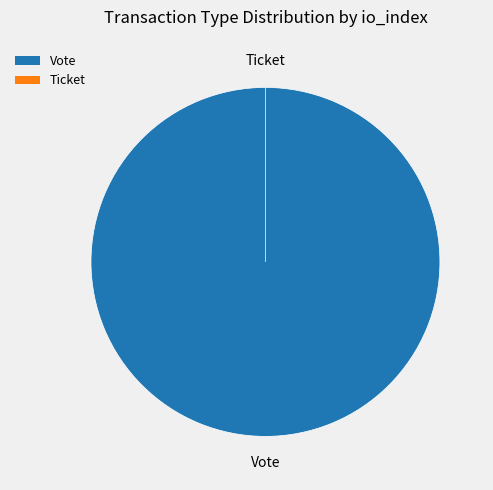

Which category has the smallest portion of the pie?

Ticket